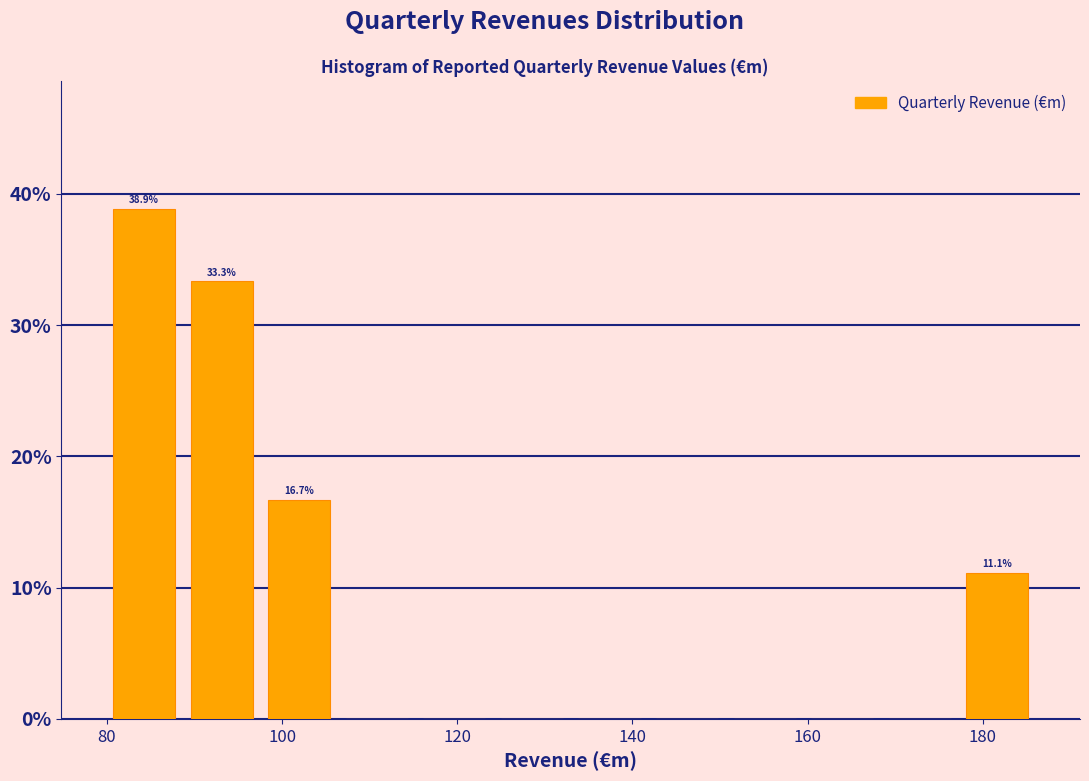

Which range on the x-axis has the tallest bar?

80 to 88